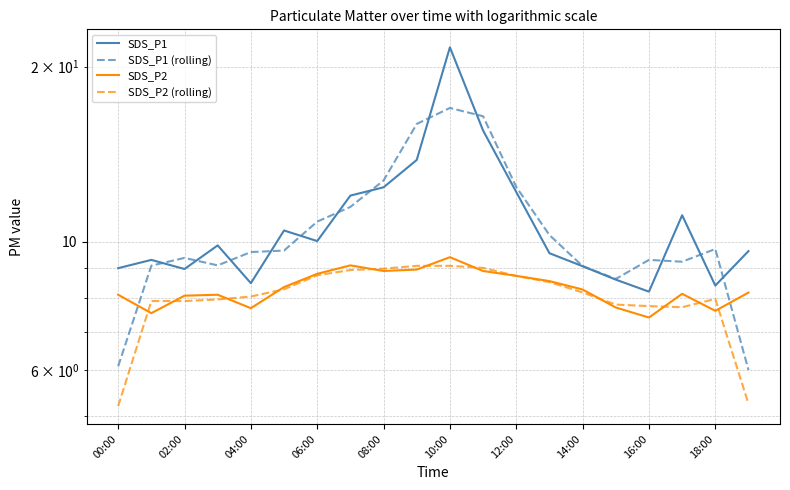

Which series ends up on top after the final intersection of SDS_P2 (rolling) and SDS_P2?

SDS_P2